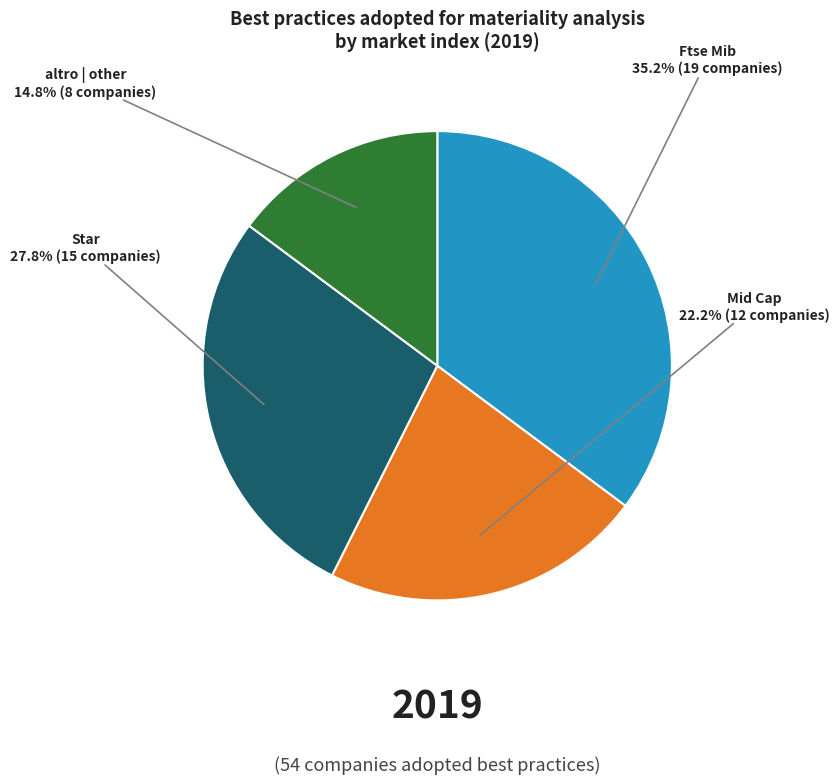

Which slice is the smallest?

altro | other